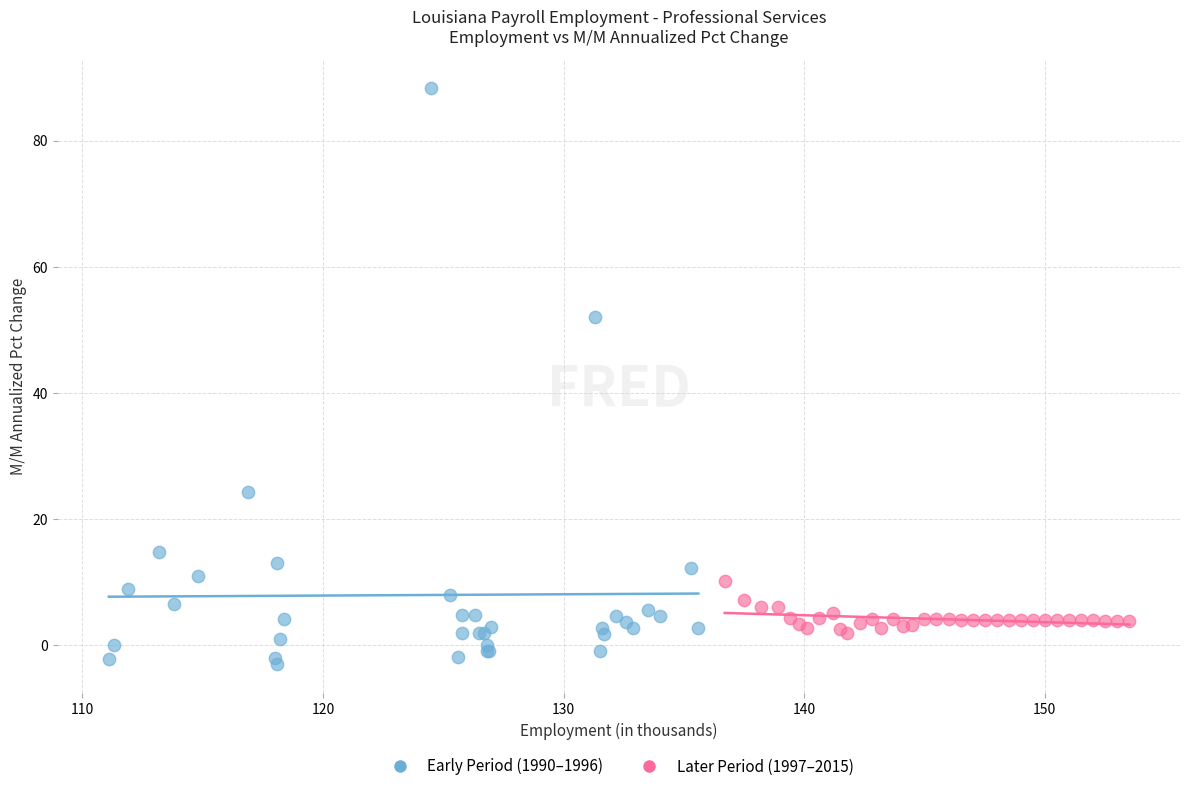

Which series contains the lowest Y value?

Early Period (1990–1996)